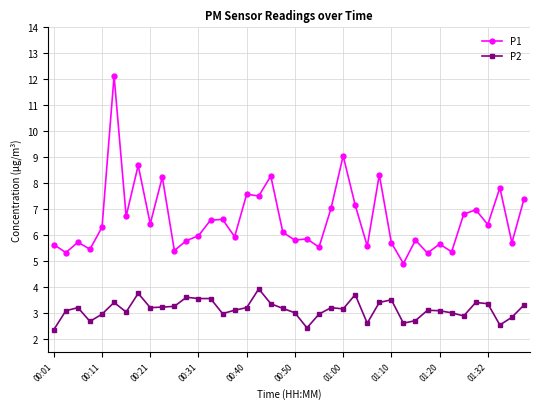

True or false: P2 and P1 intersect in this chart.

False